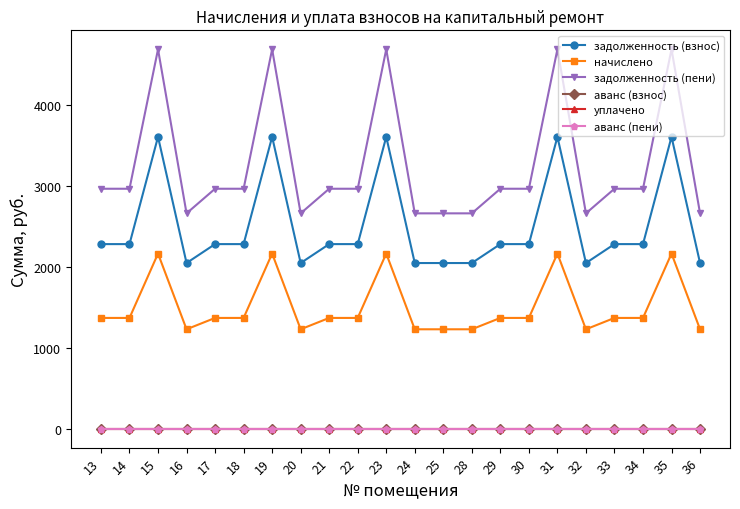

Is this an area chart (filled region under the line)?

No